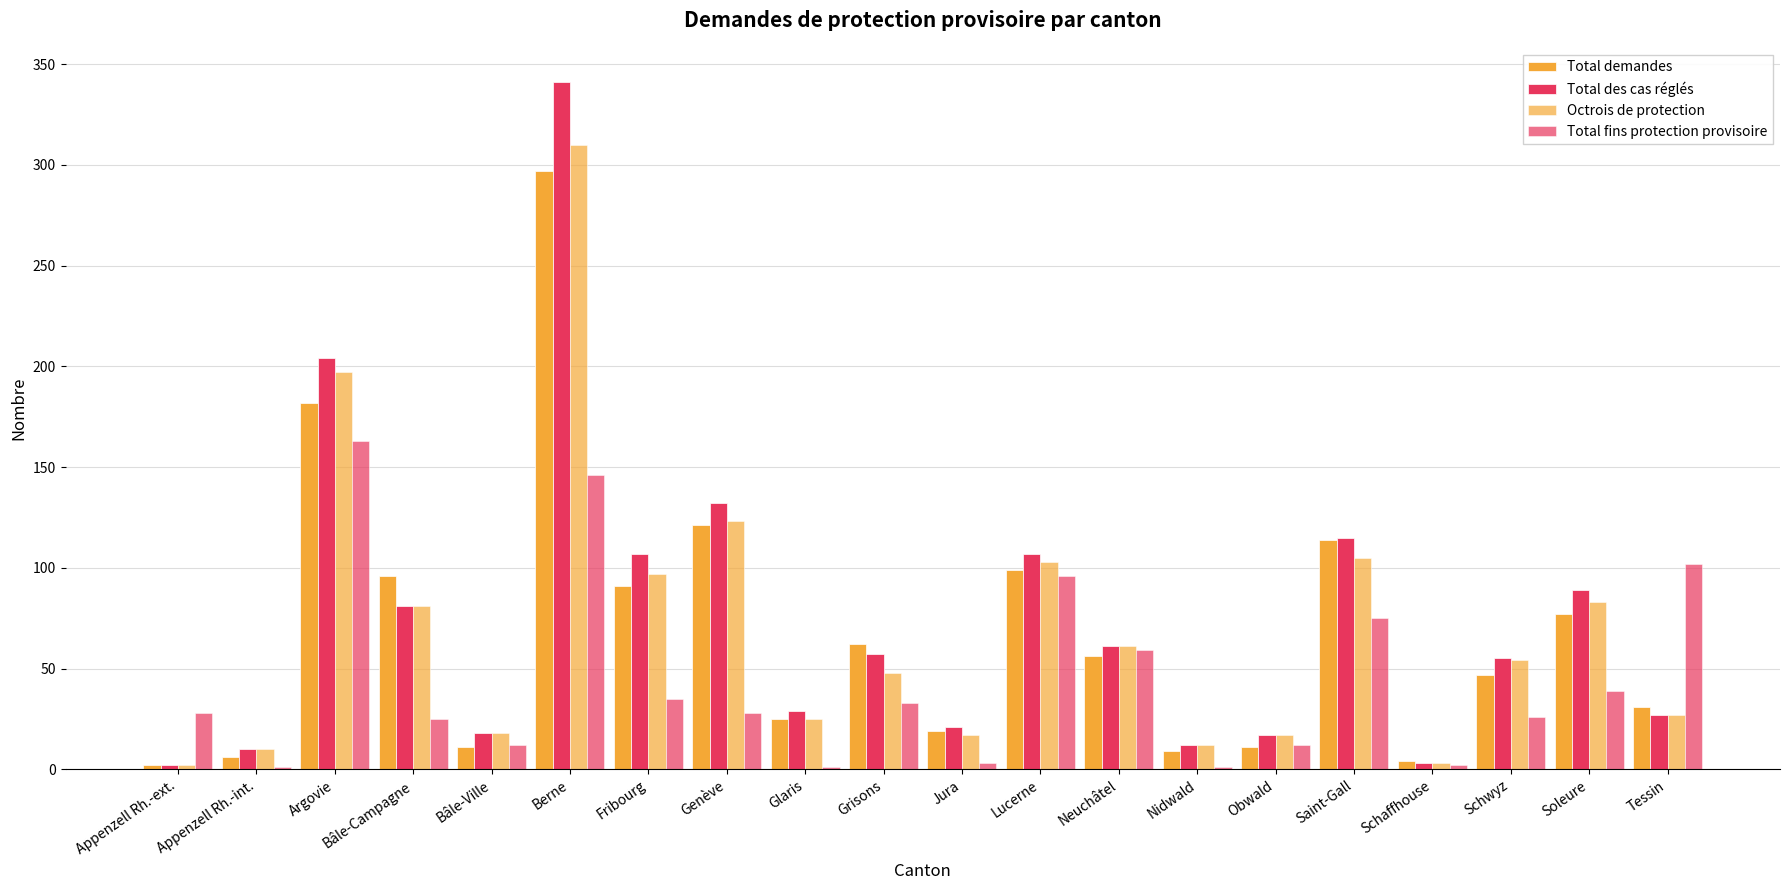

Is it true that Total fins protection provisoire equals 10 at Bâle-Campagne?

False